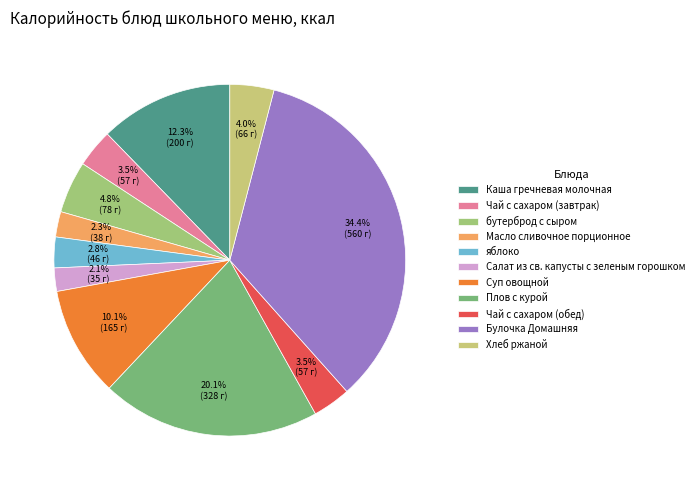

To the nearest percent, what percentage of the pie is Салат из св. капусты с зеленым горошком?

2%